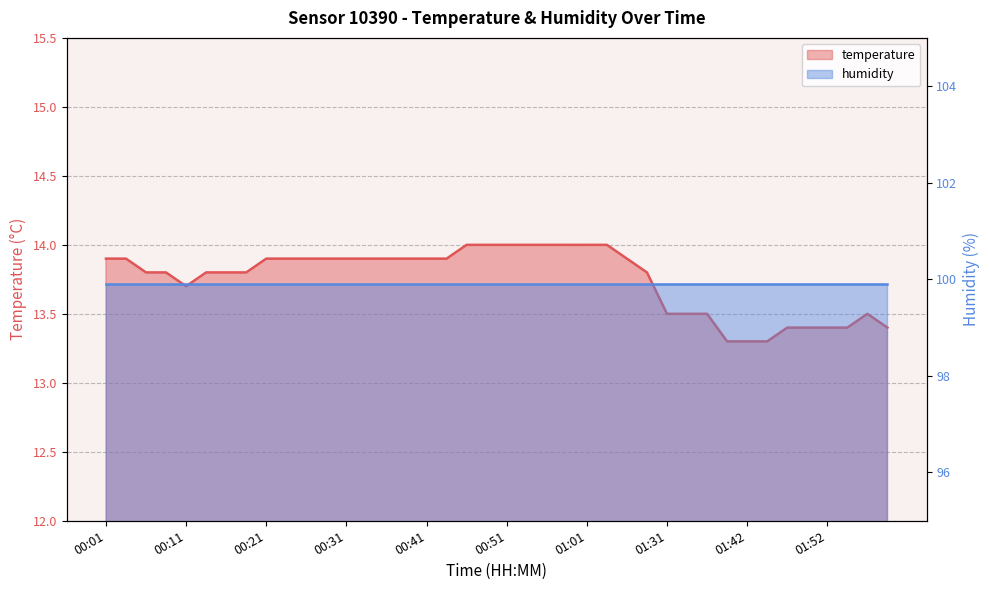

How many points are lower than both their immediate neighbors (excluding endpoints)?

1